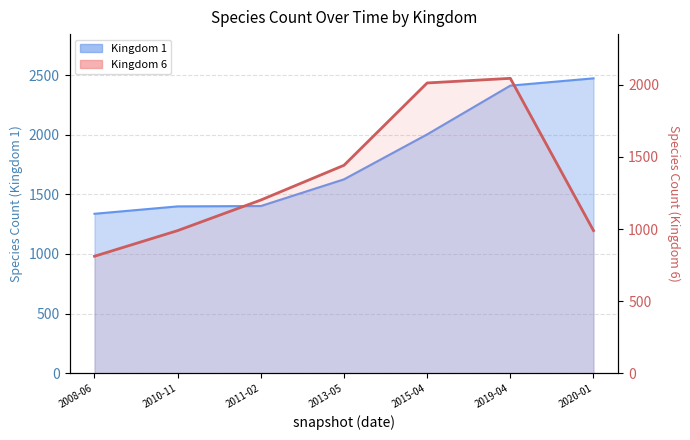

What is the lowest value of the Kingdom 1 series?

1337